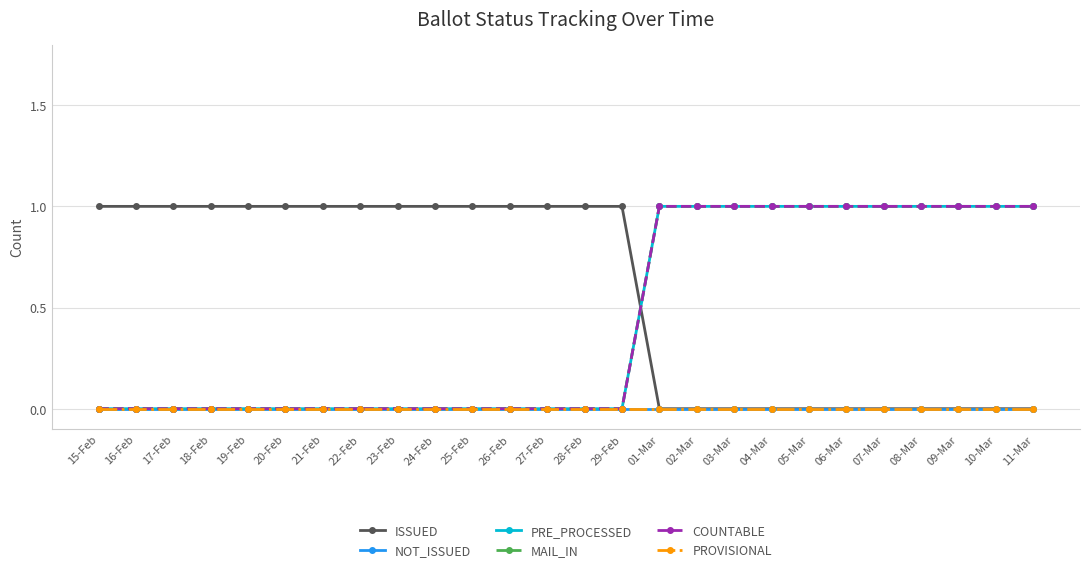

What is the sum of the COUNTABLE values at 06-Mar and 15-Feb?

1